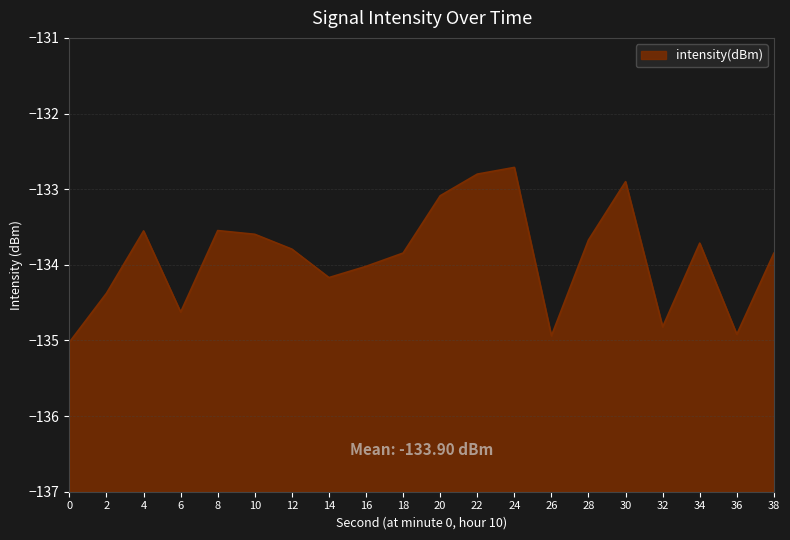

Rank the categories by value from highest to lowest.

24, 22, 30, 20, 8, 4, 10, 28, 34, 12, 18, 38, 16, 14, 2, 6, 32, 36, 26, 0